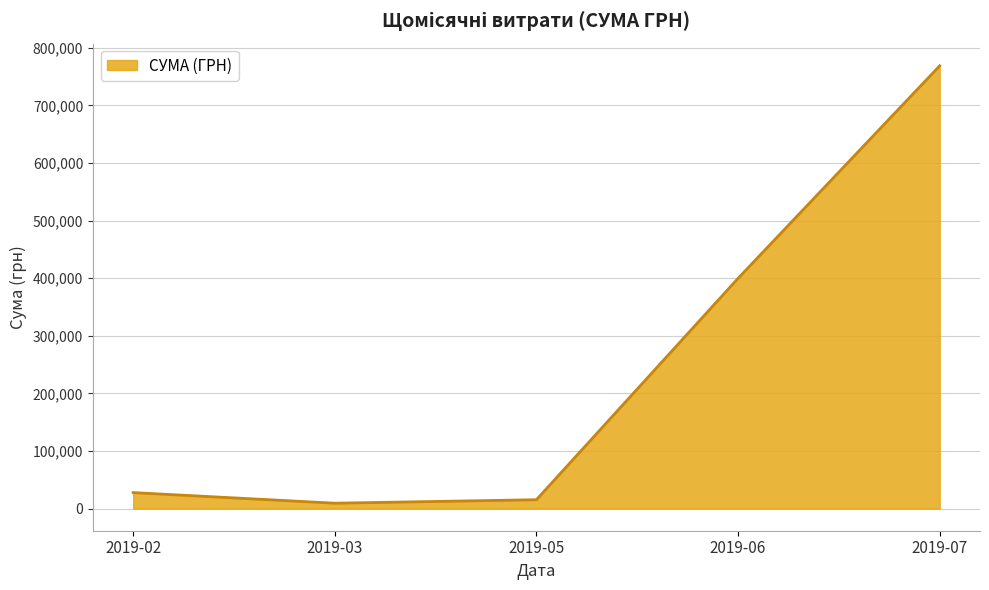

What is the average value?

244229.4